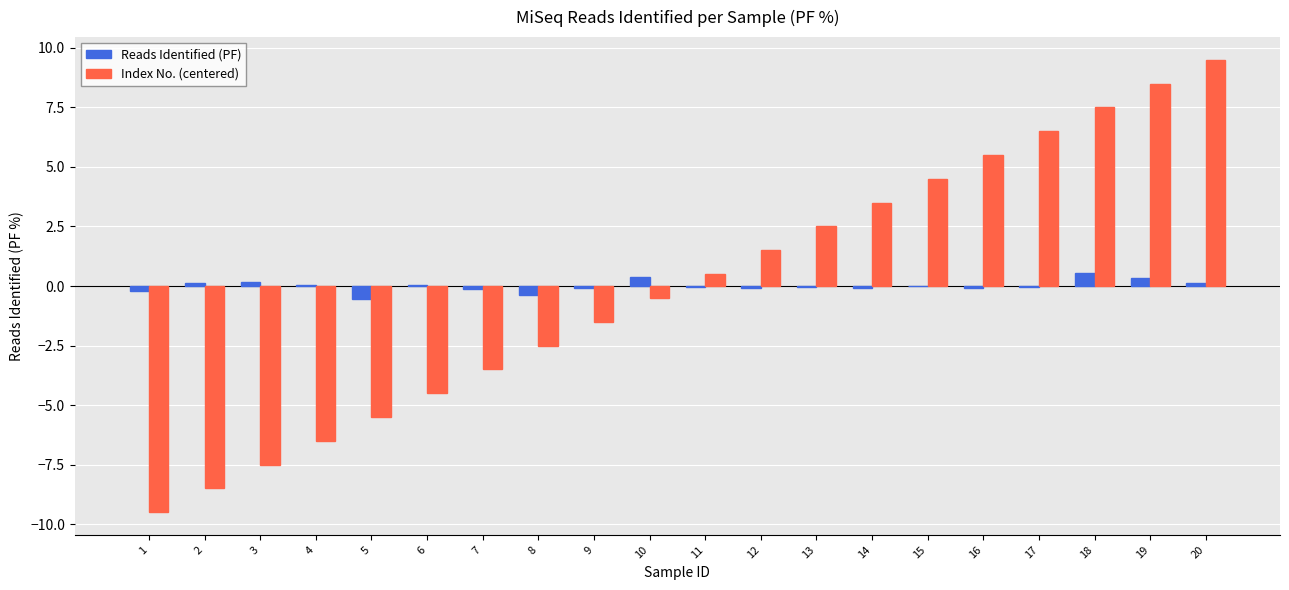

Which label corresponds to the largest value in the chart?

20